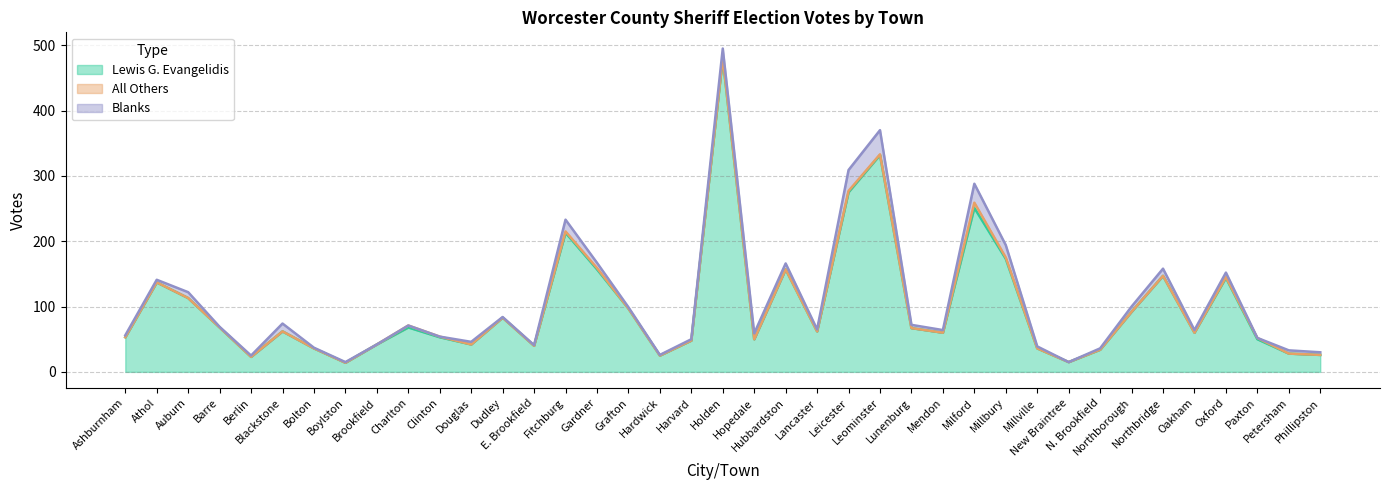

The Lewis G. Evangelidis series shows 40 at E. Brookfield. True or false?

True